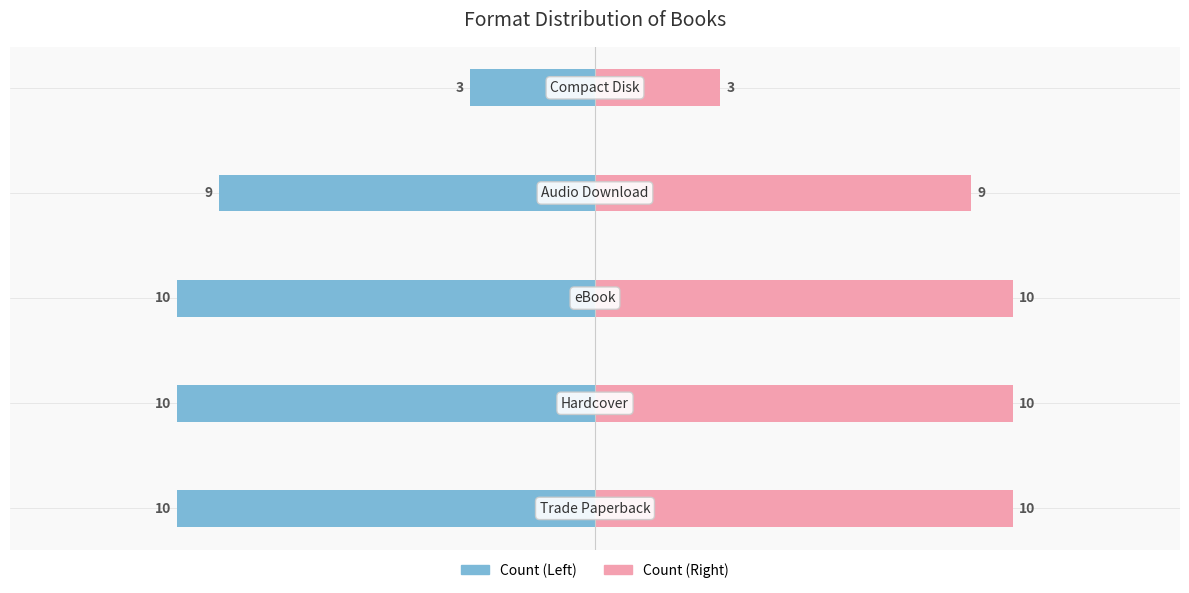

Count the number of categories in the chart.

5